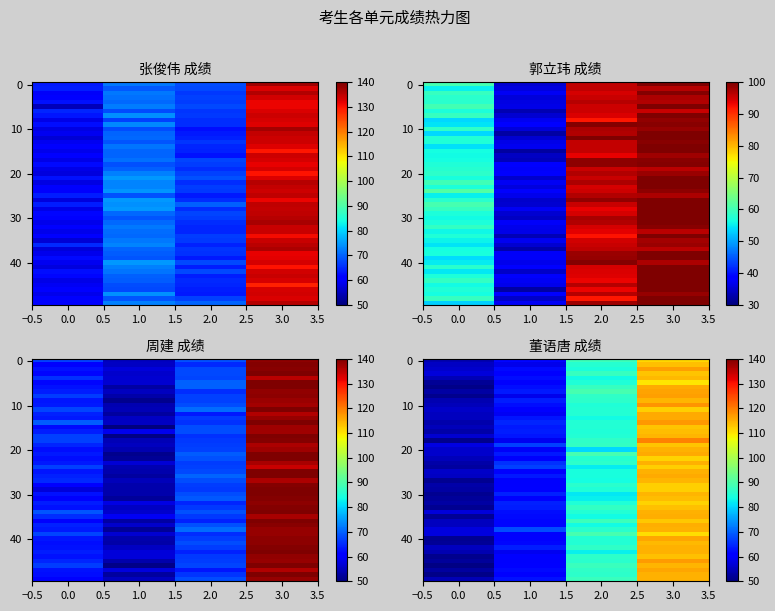

Which series has the widest spread of values?

周建